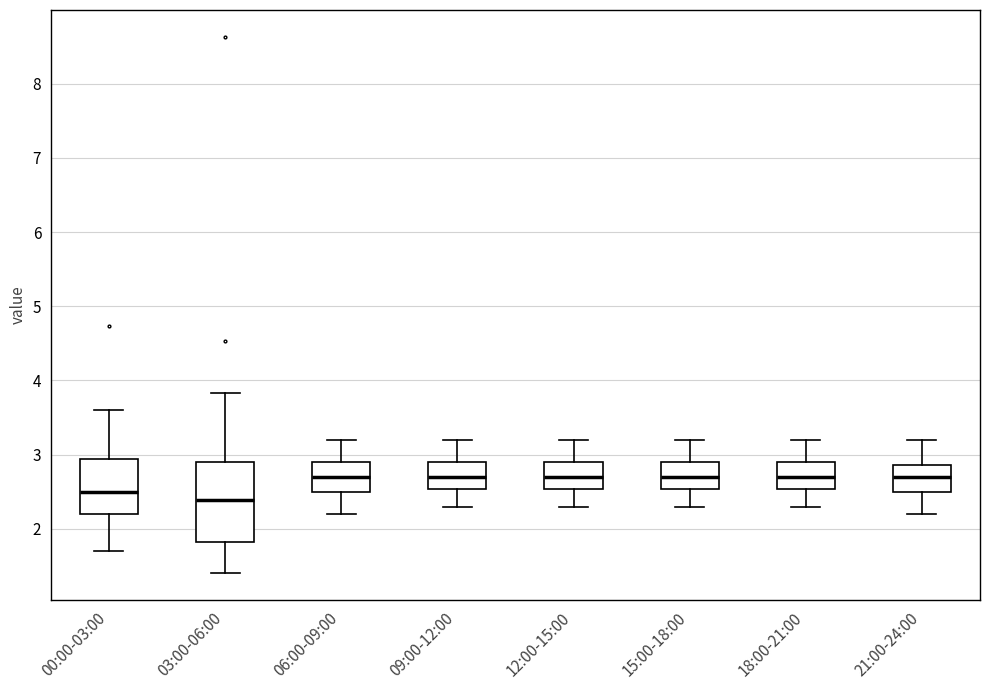

Comparing the boxes themselves (not the whiskers), which one is the tallest?

03:00-06:00